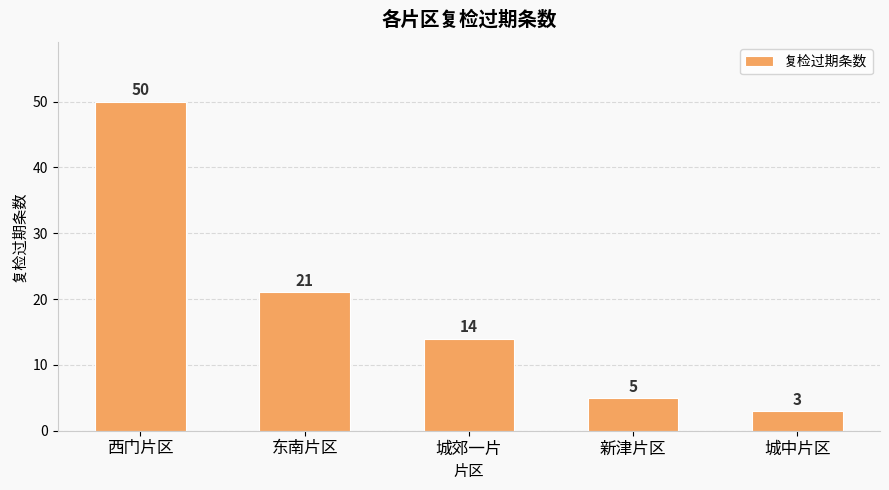

What is the value of the 2nd bar from the left?

21